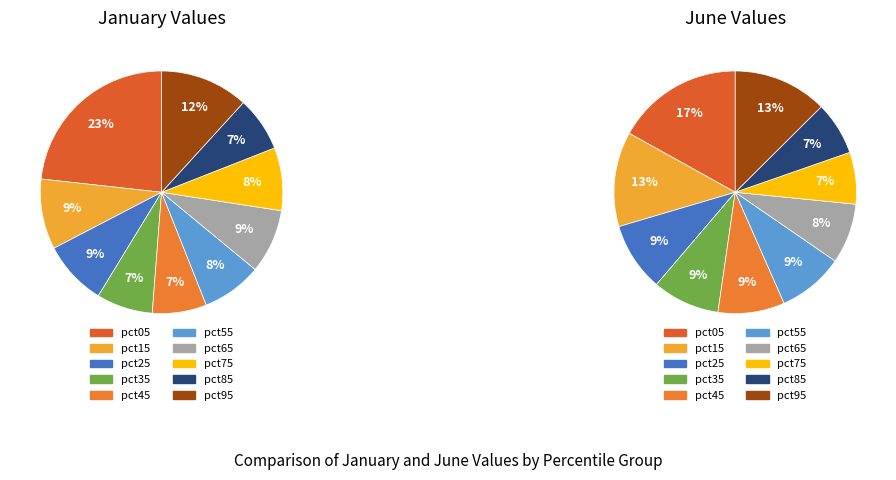

Count the number of slices in the pie.

10